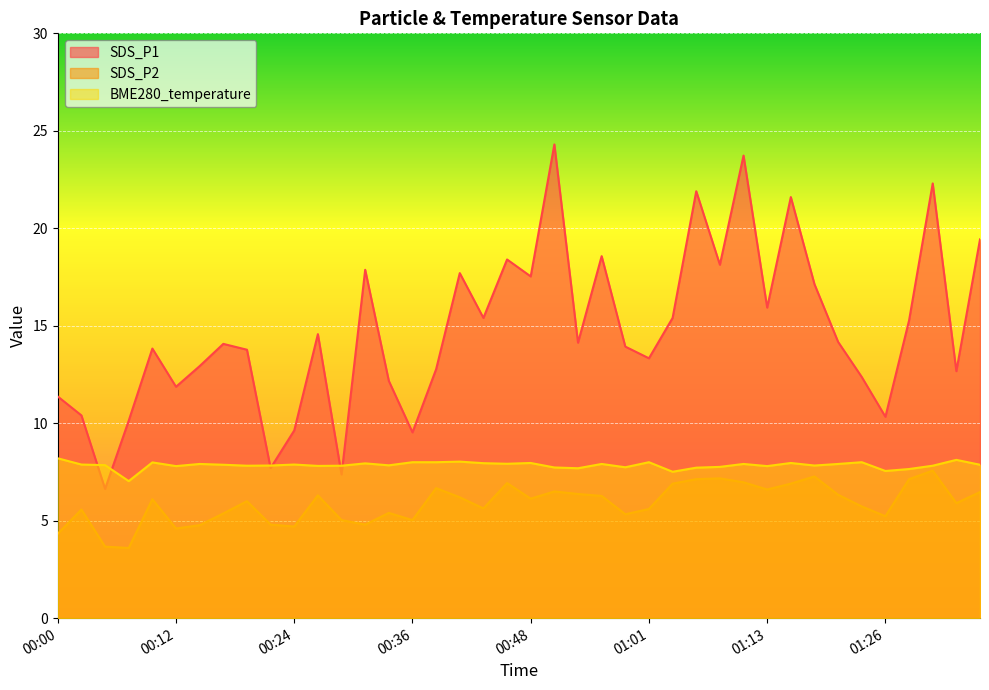

At 01:08, list the series in order from smallest to largest.

SDS_P2, BME280_temperature, SDS_P1